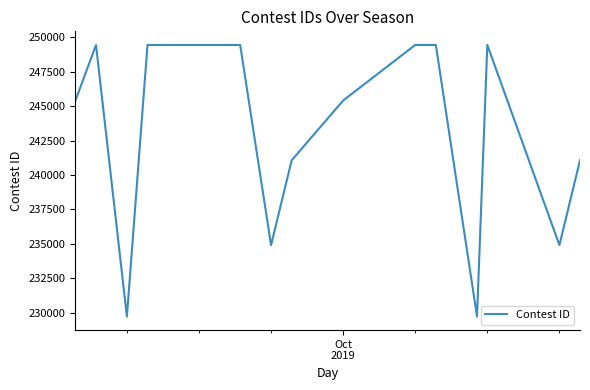

What is the greatest value displayed?

249454